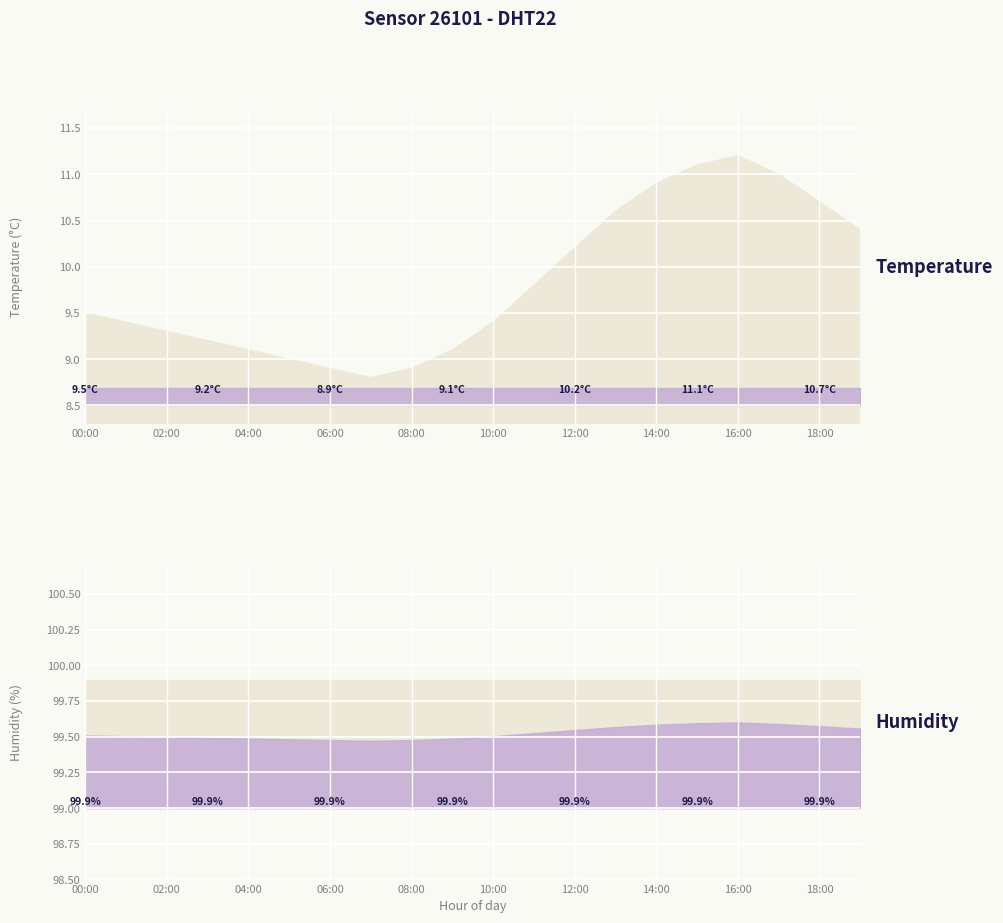

What is the smallest value displayed?

8.8